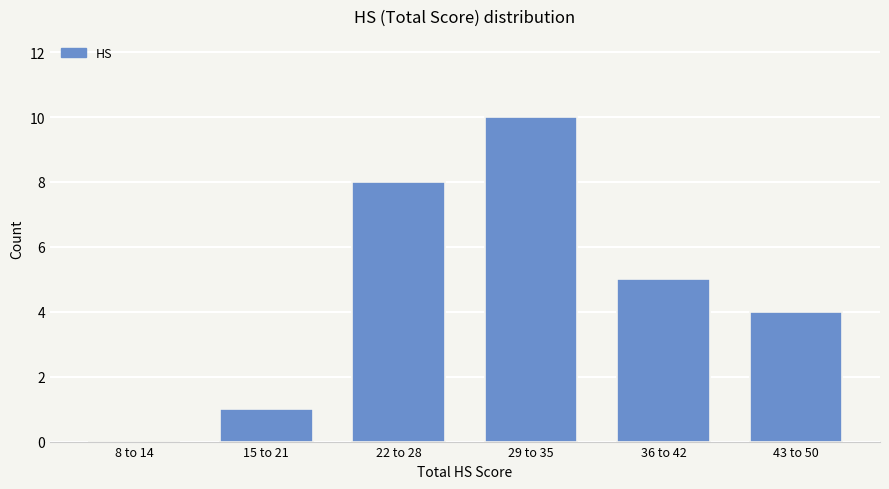

Reading left to right, transcribe all the data shown in this chart.

8 to 14=0	15 to 21=1	22 to 28=8	29 to 35=10	36 to 42=5	43 to 50=4